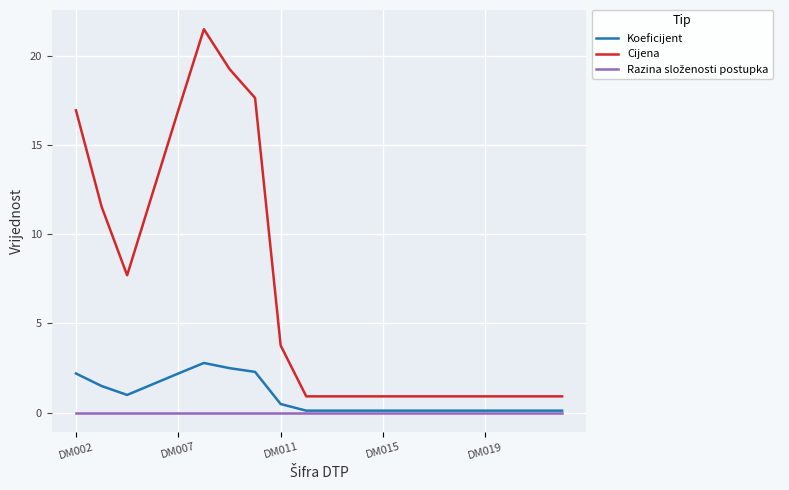

What is the sum of all Koeficijent values?

17.9